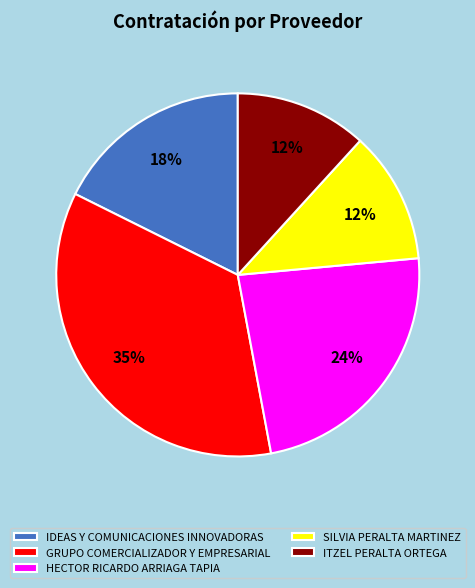

Which slice is the largest?

GRUPO COMERCIALIZADOR Y EMPRESARIAL